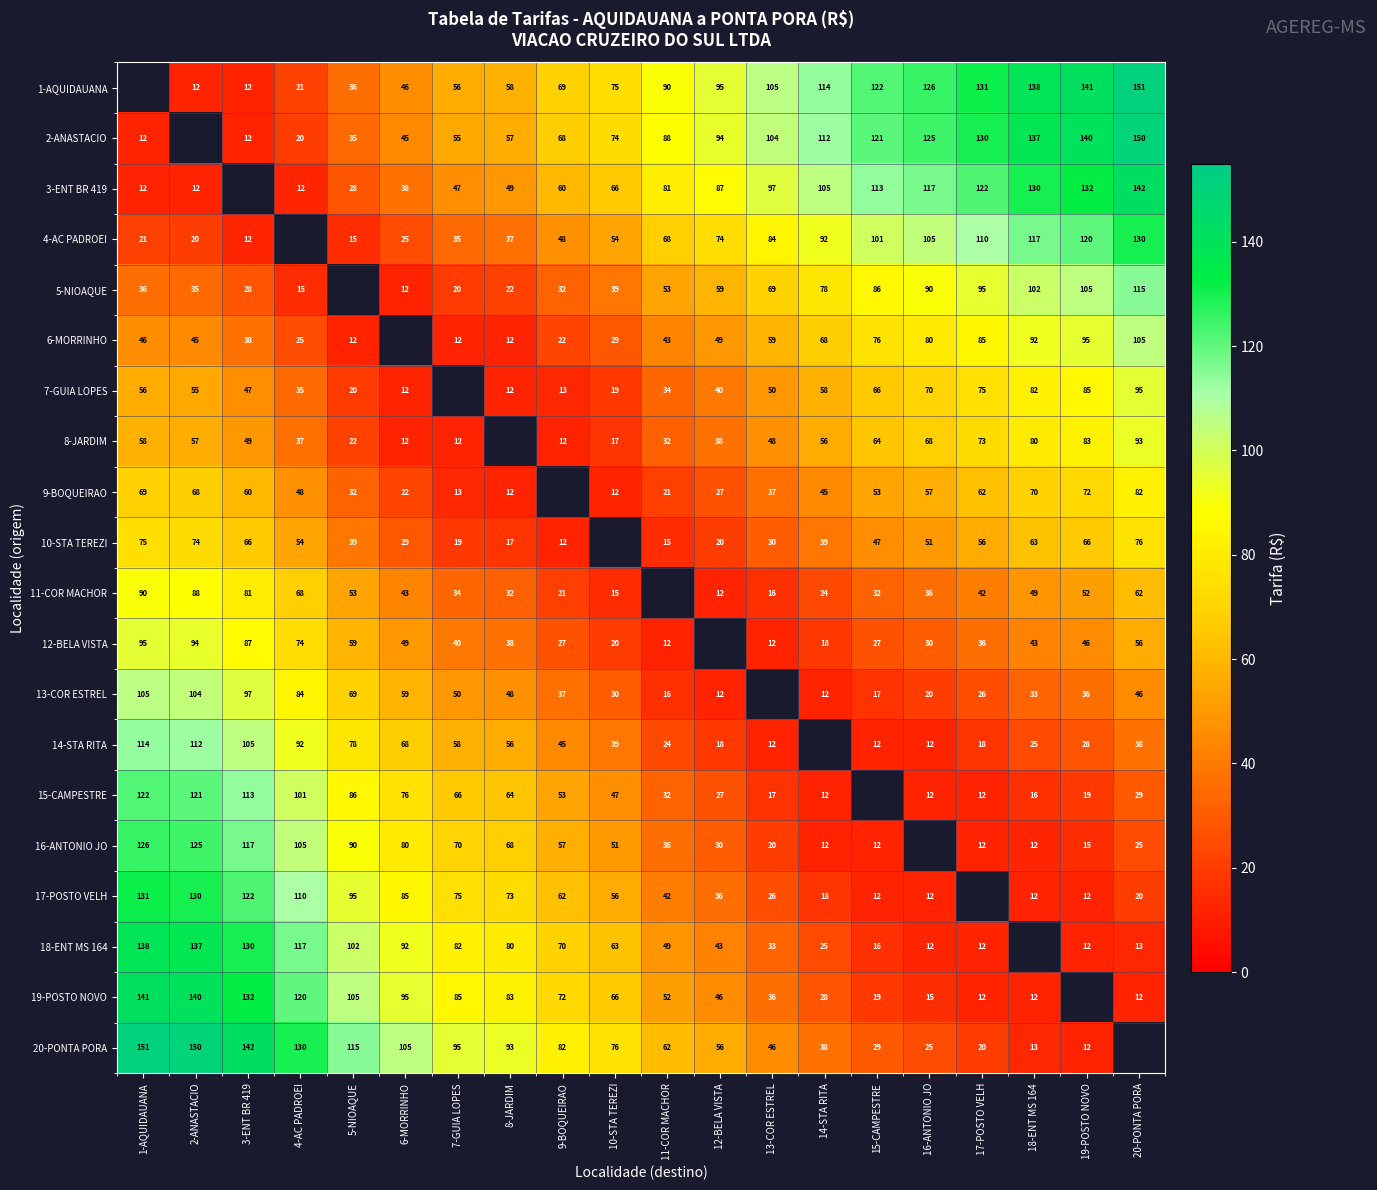

What is the sum of the 3-ENT BR 419 values at 4-AC PADROEI and 11-COR MACHOR?

93